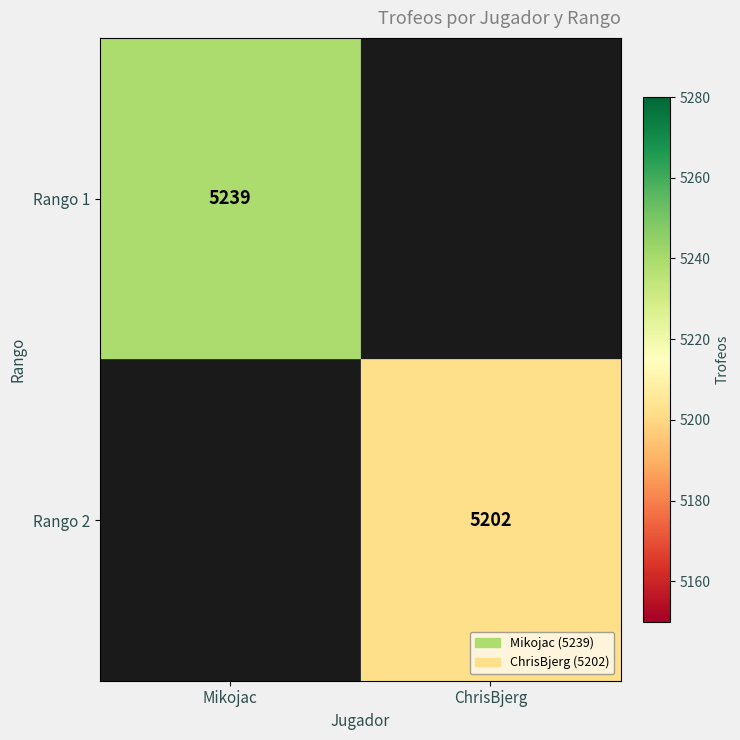

The Rango 2 series shows 1549 at ChrisBjerg. True or false?

False